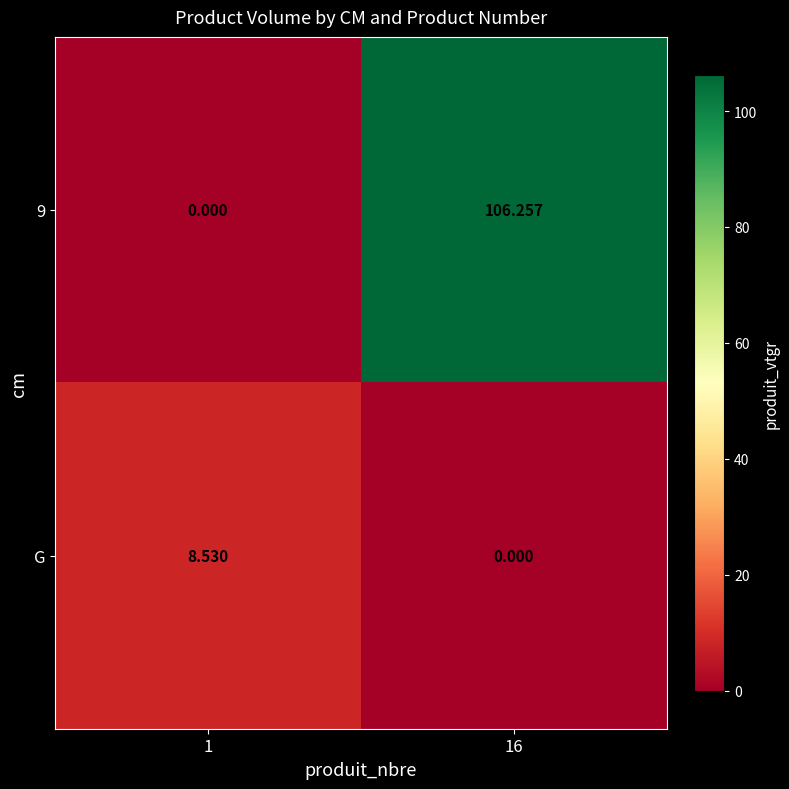

Which label corresponds to the smallest value in the chart?

1